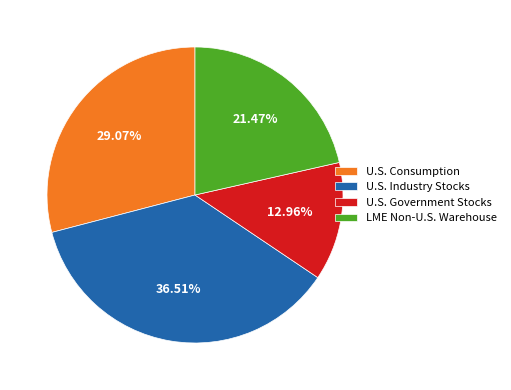

How many segments does this pie chart have?

4